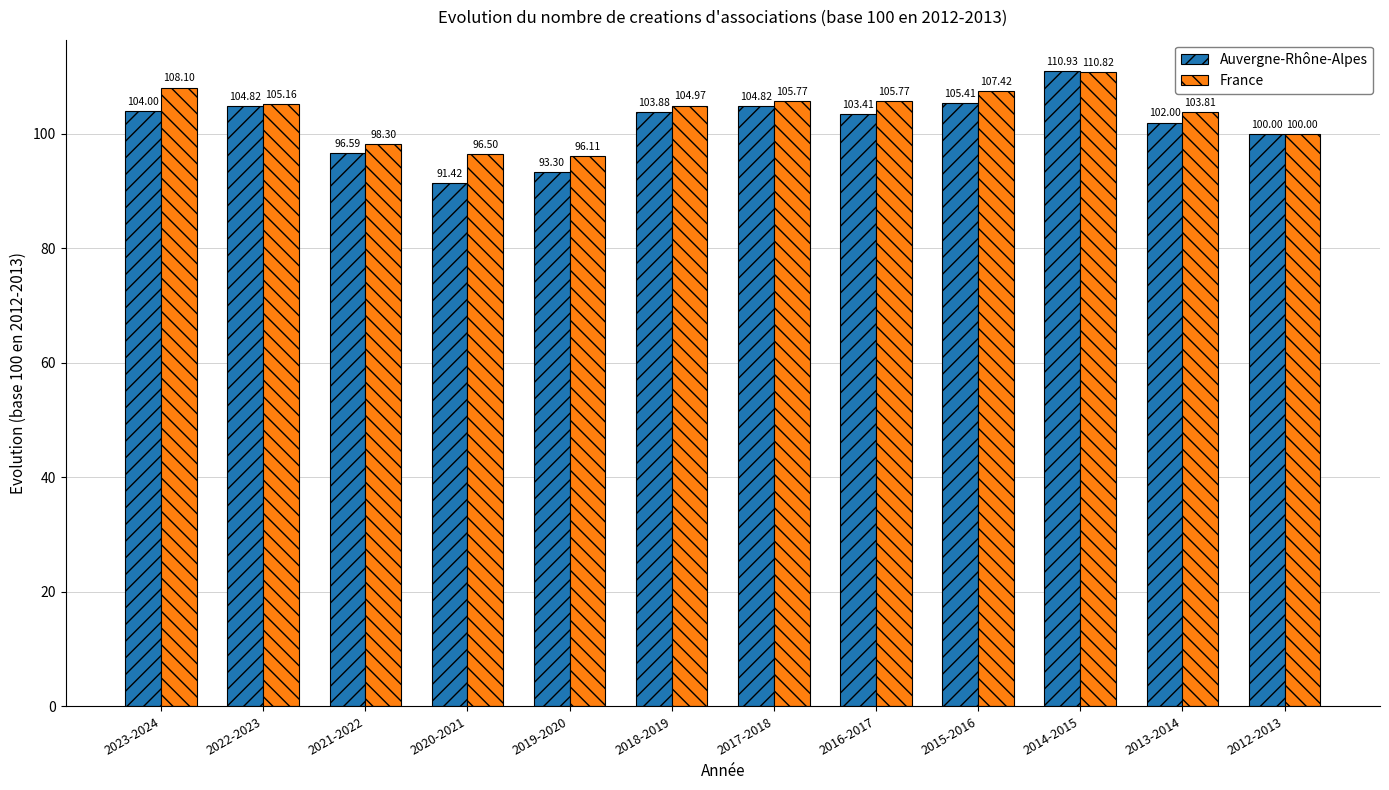

Which category has the highest value across all series?

2014-2015